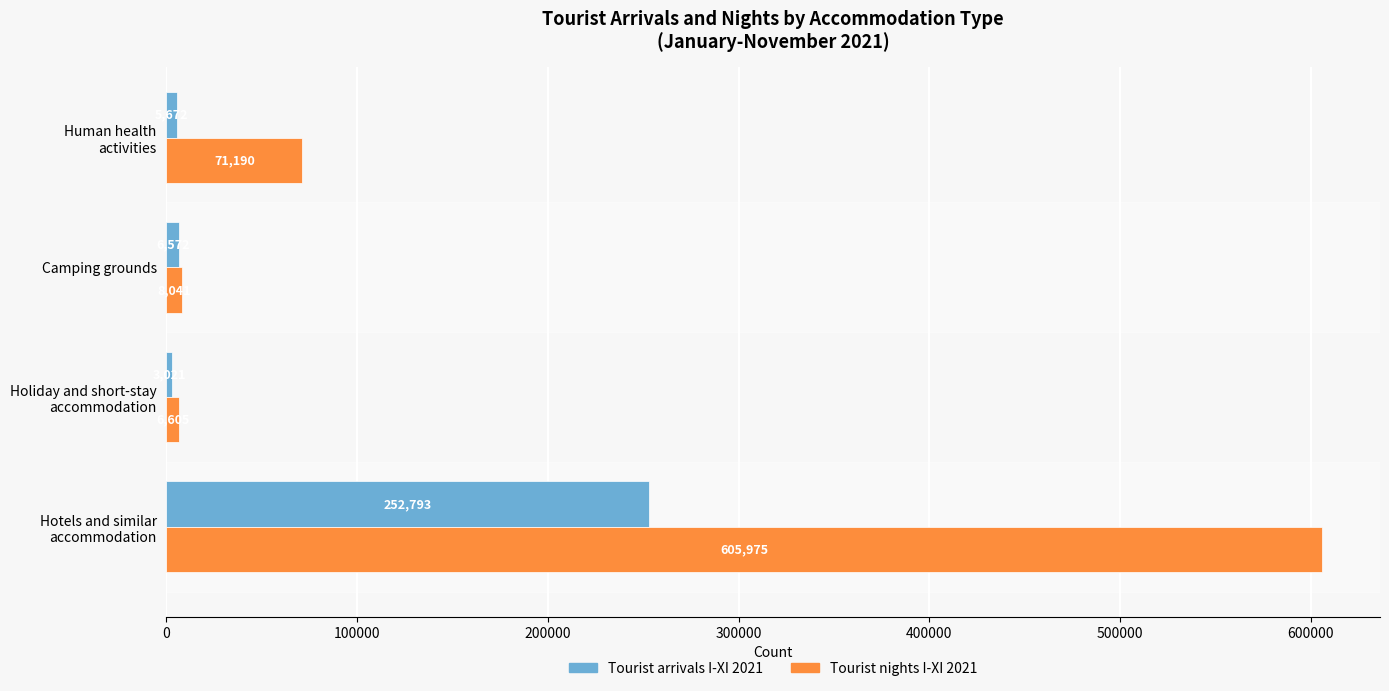

Is it true that Tourist arrivals I-XI 2021 equals 6572 at Camping grounds?

True